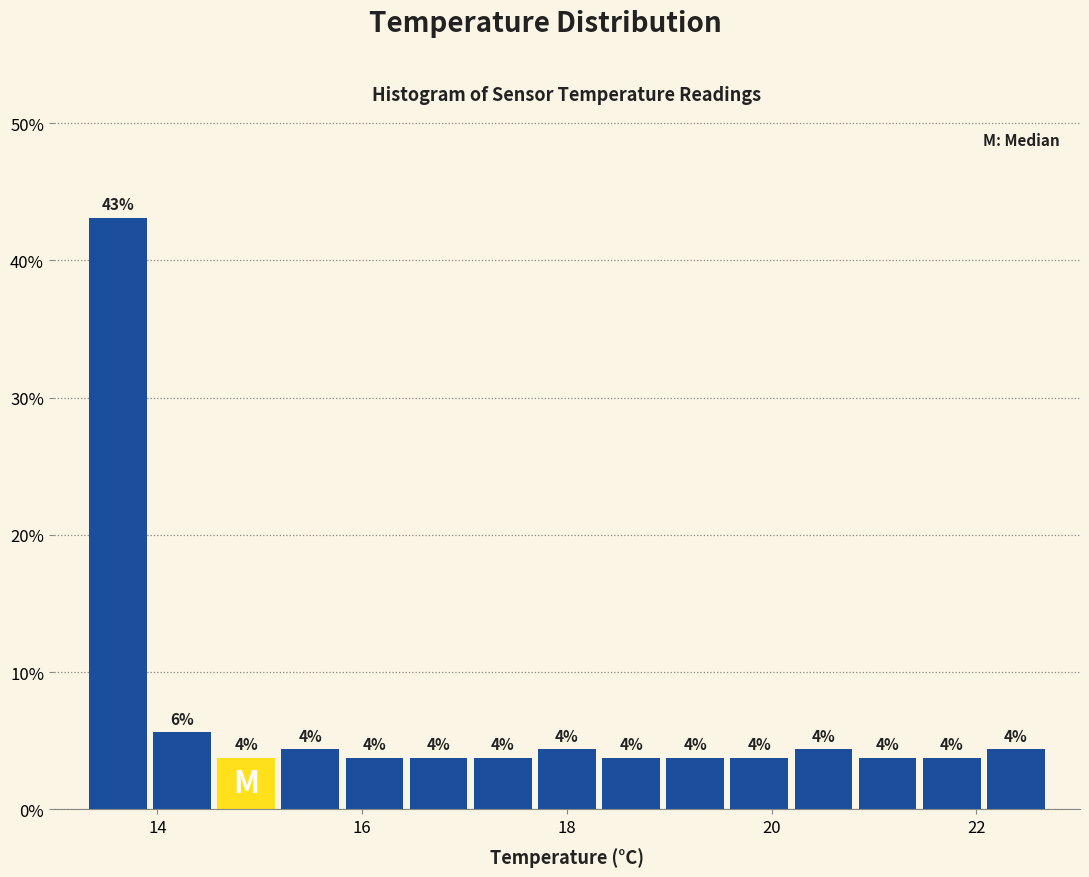

Around what value on the x-axis is the tallest bar? Give the approximate position of its centre, as read against the axis.

13.6